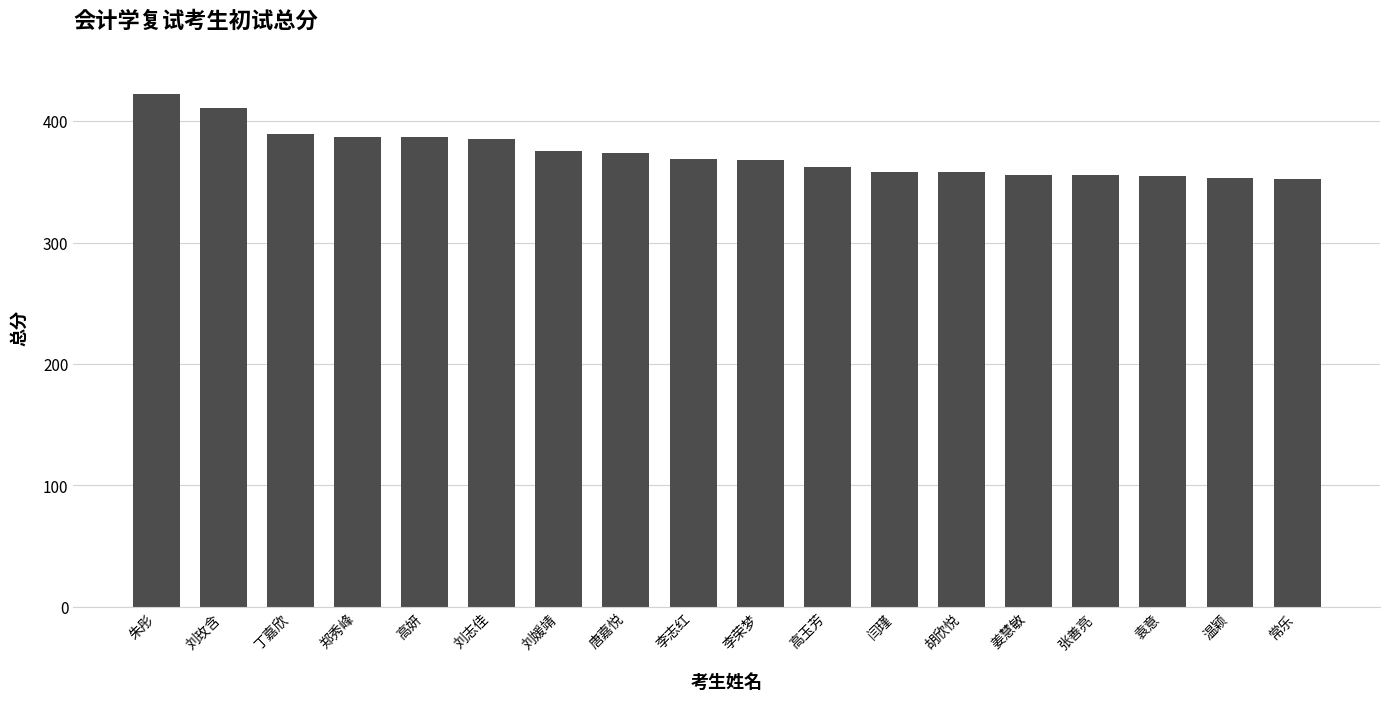

What is the value of the 17th bar from the left?

353